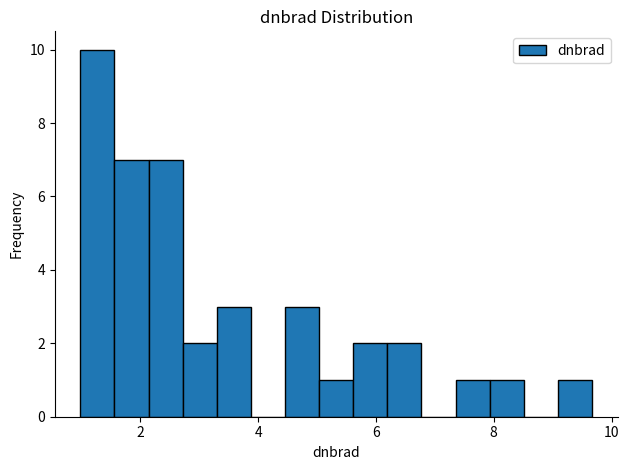

Around what value on the x-axis is the tallest bar? Give the approximate position of its centre, as read against the axis.

1.2